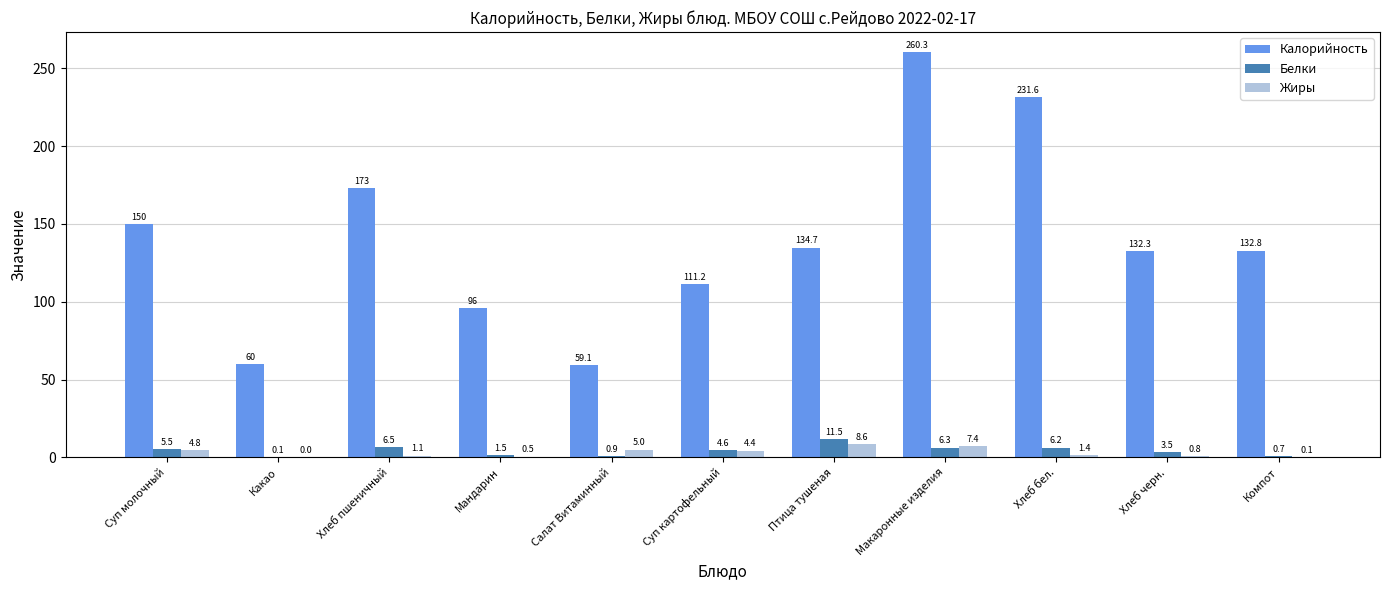

What is the difference between the Белки values at Суп картофельный and Суп молочный?

0.9